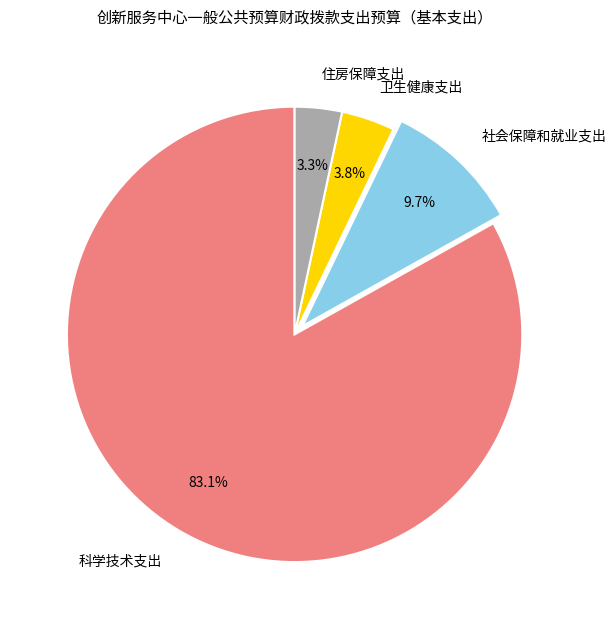

To the nearest percent, what is the combined percentage of 社会保障和就业支出 and 住房保障支出?

13%